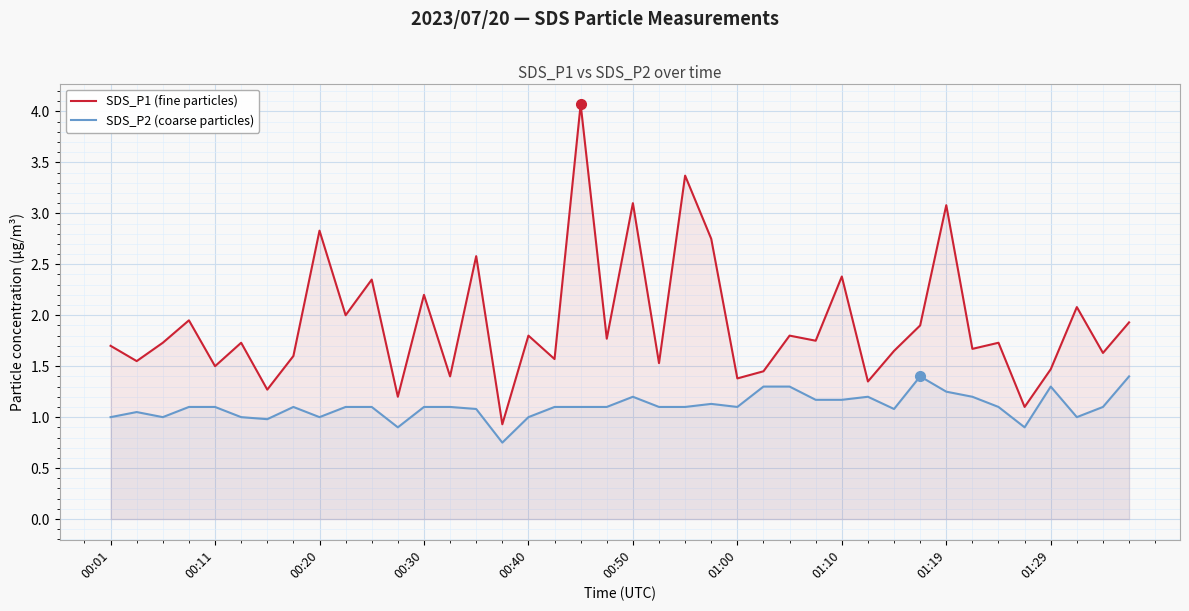

True or false: SDS_P2 (coarse particles) and SDS_P1 (fine particles) cross at least once.

False